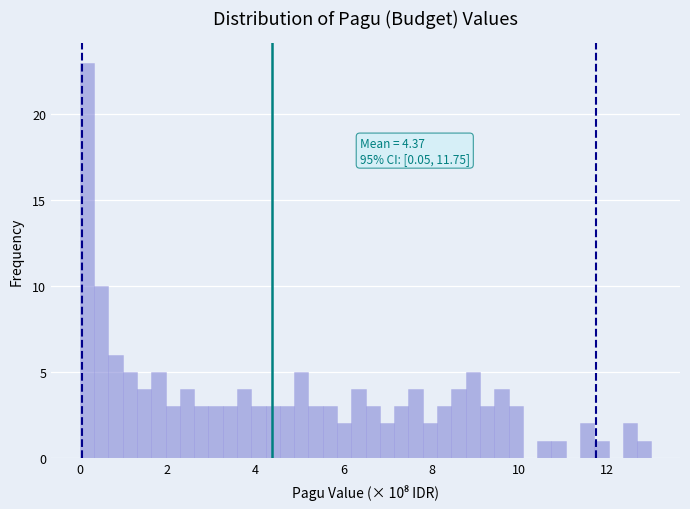

Around what value on the x-axis is the tallest bar? Give the approximate position of its centre, as read against the axis.

0.2